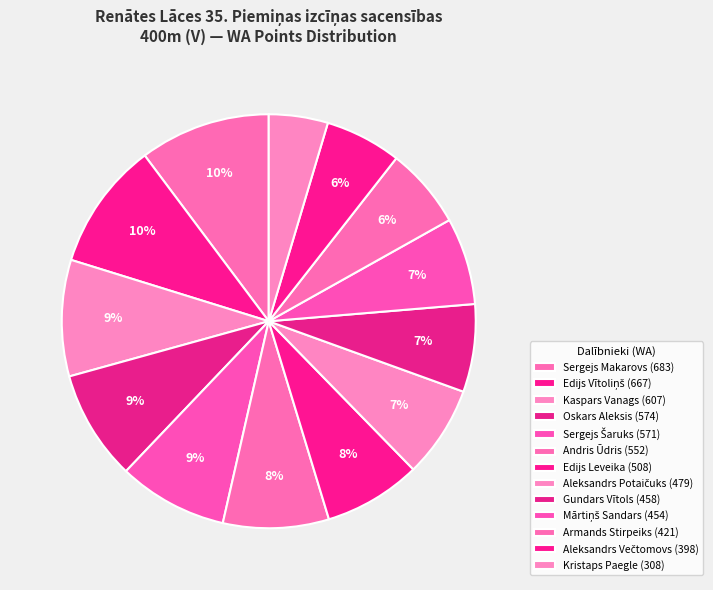

To the nearest percent, what is the combined percentage of Aleksandrs Večtomovs and Kristaps Paegle?

11%